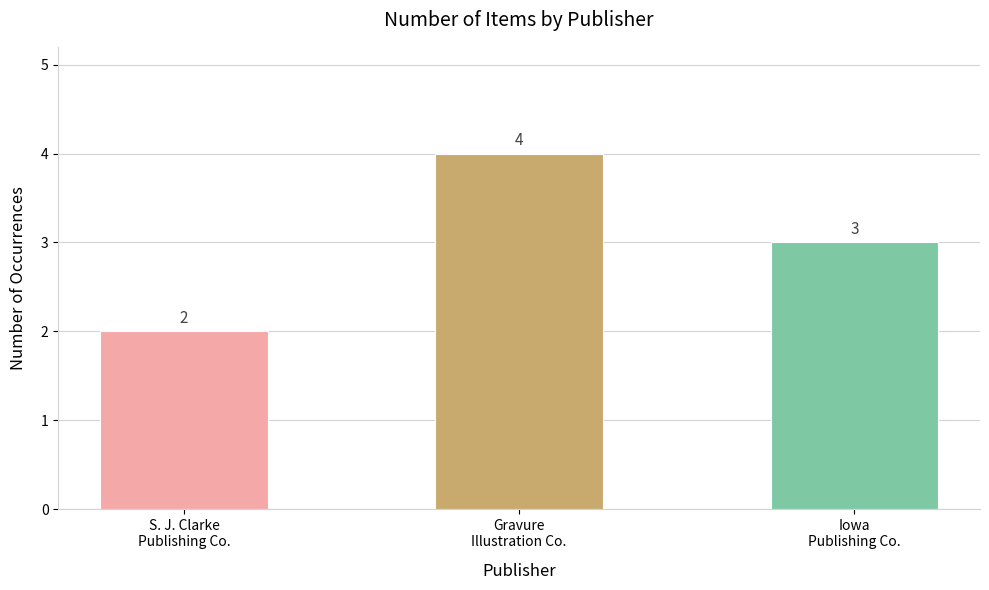

What is the average value?

3